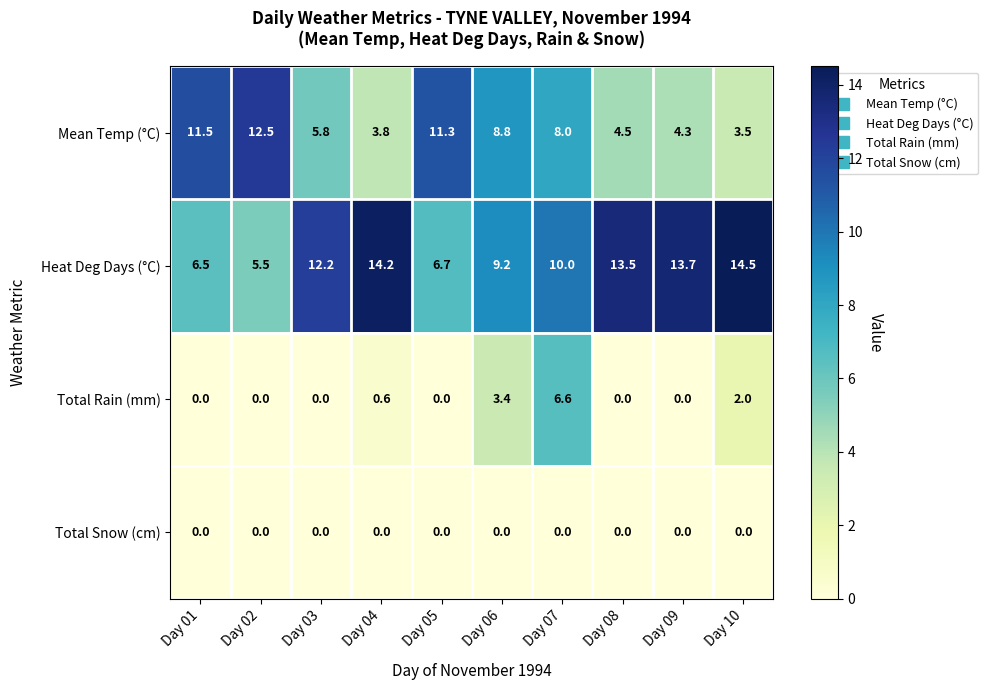

What is the maximum value shown in the chart?

14.5